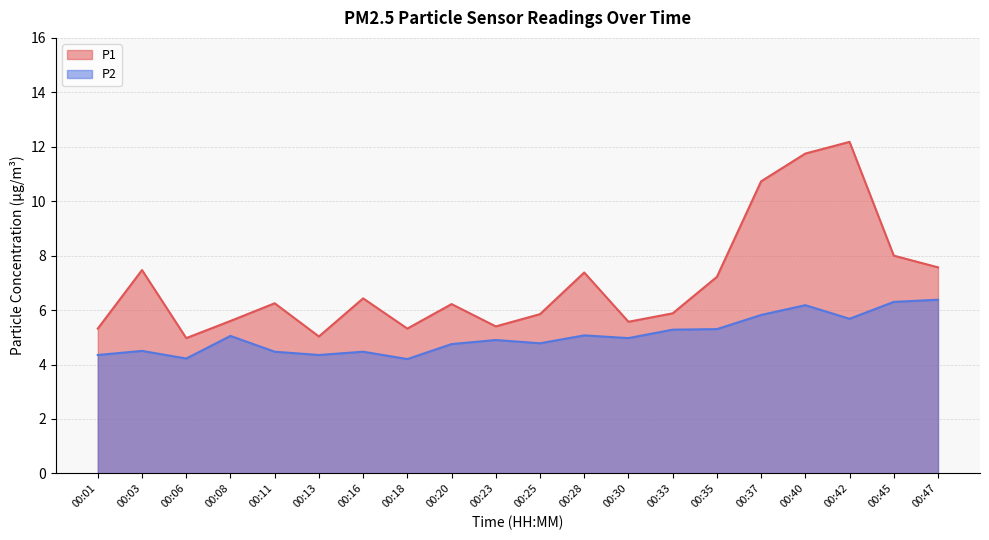

What is the maximum value shown in the chart?

12.2